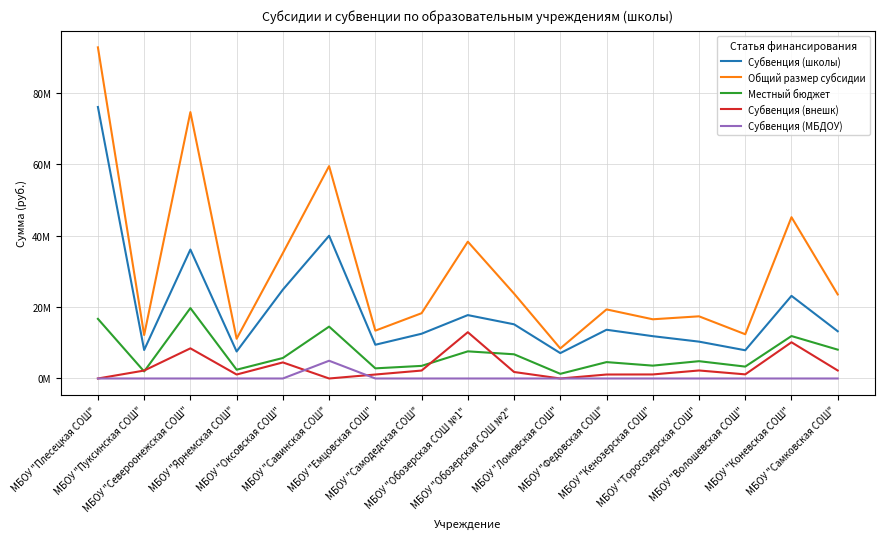

What is the total value across all series at МБОУ "Волошевская СОШ"?

24782800